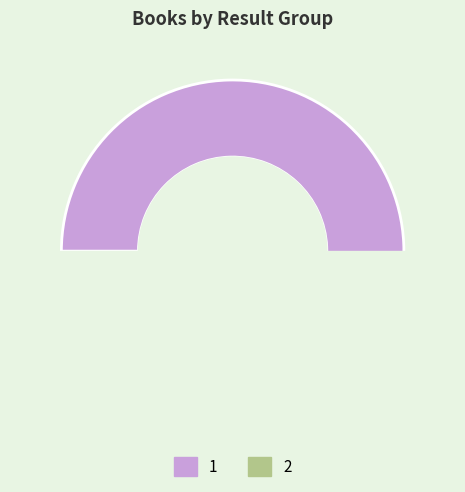

To the nearest percent, what is the combined percentage of 1 and 2?

100%